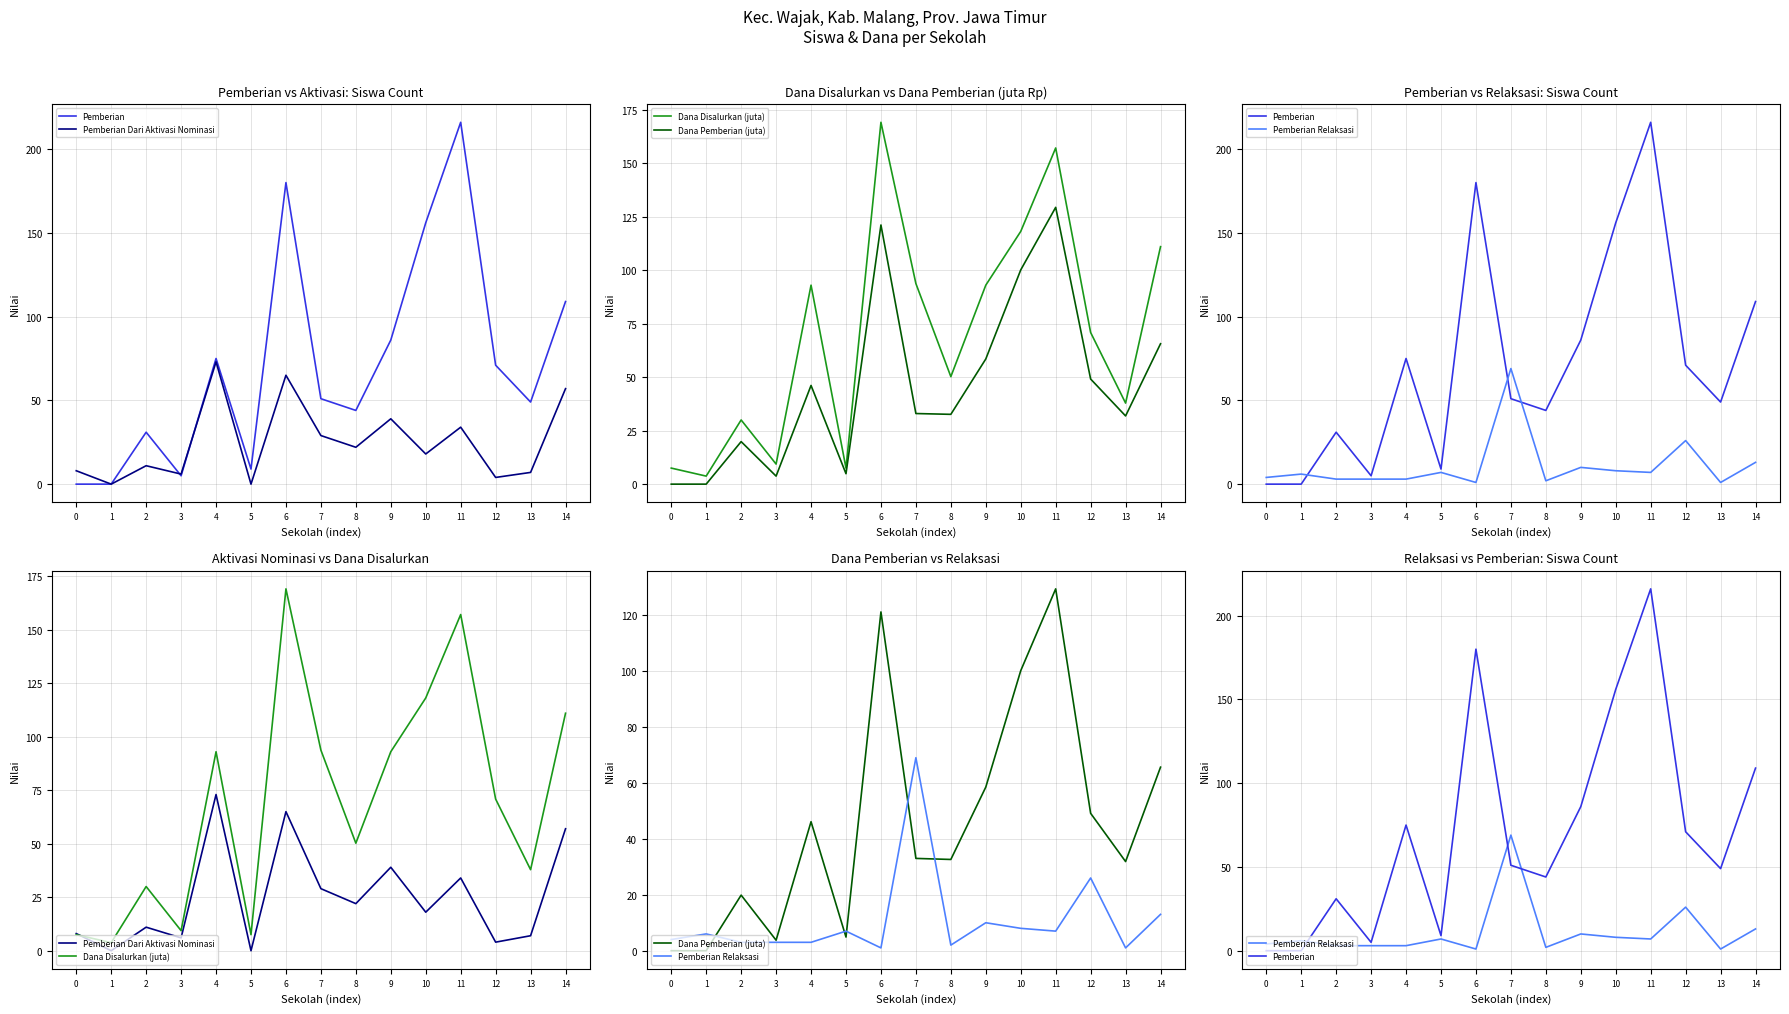

What is the difference between the maximum and second lowest values in the Dana Disalurkan (juta) series?

161.6